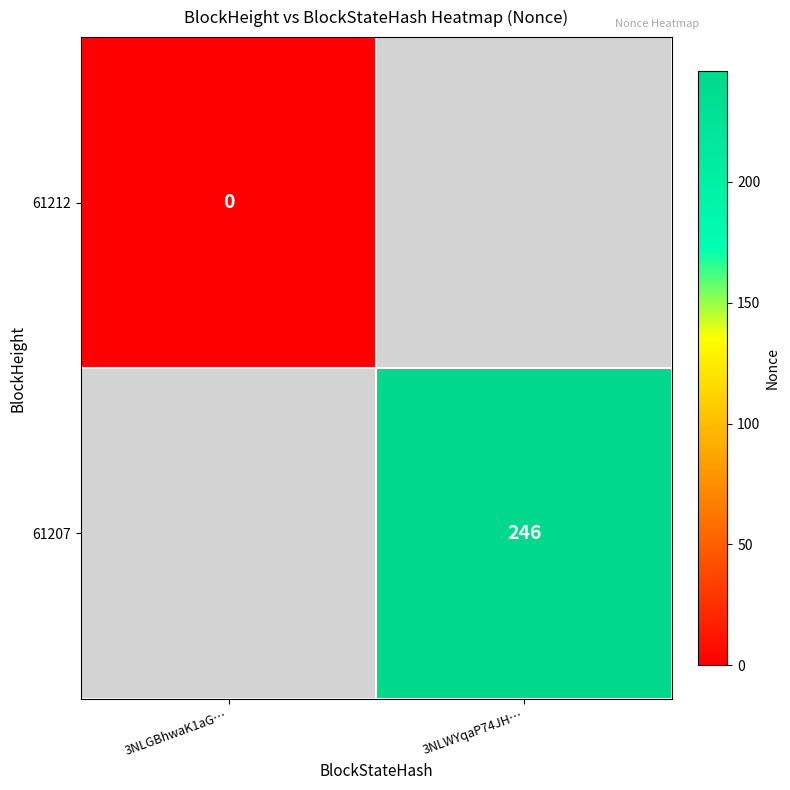

The value of 61207 at 3NLWYqaP74JH… is 246. True or false?

True